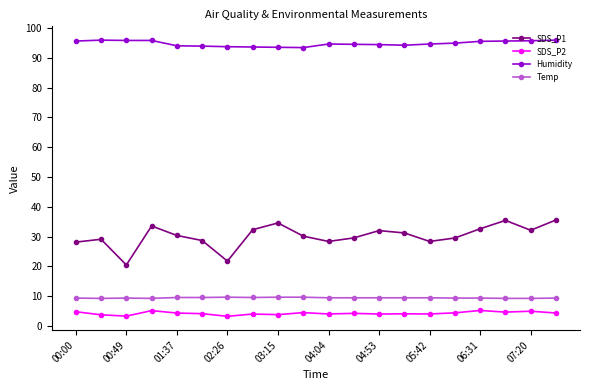

At how many categories does at least one series exceed 27?

20